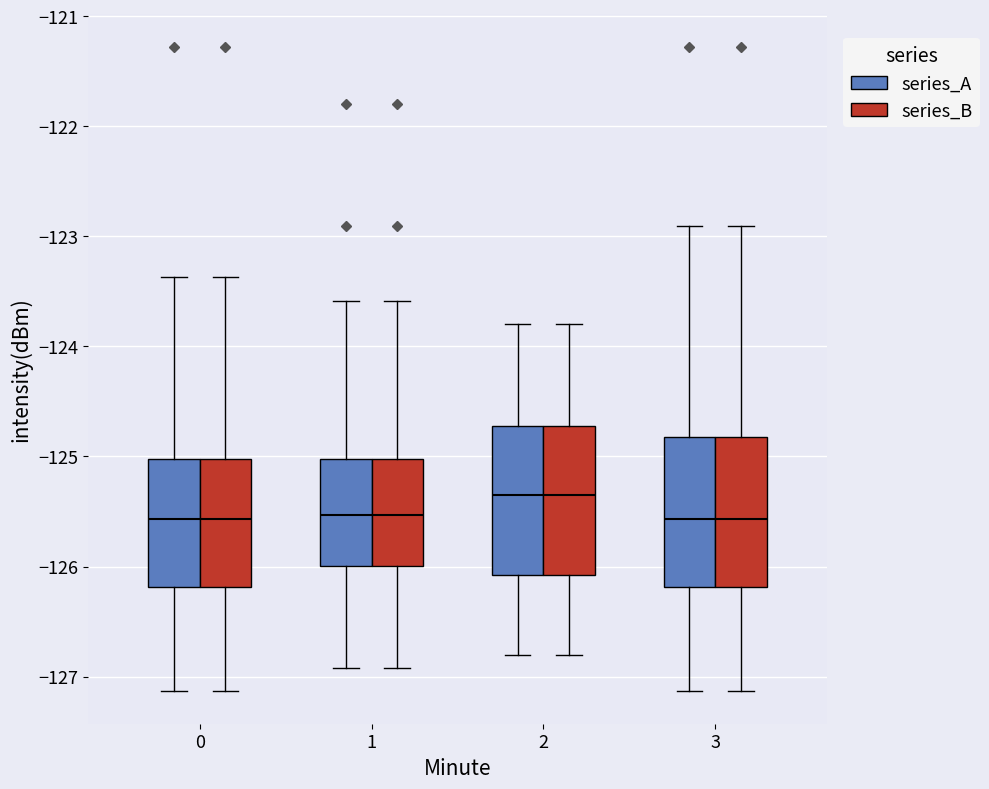

Where is the lower edge of the box for 0 (series_A) on the y-axis? The values are not printed on the chart, so give them approximately, as read against the axis.

-126.2